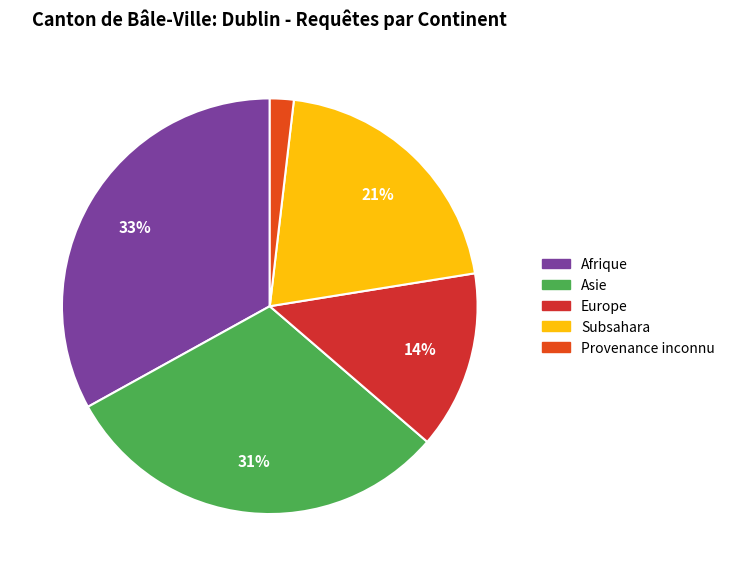

The Afrique slice represents 26% of the pie. True or false?

False